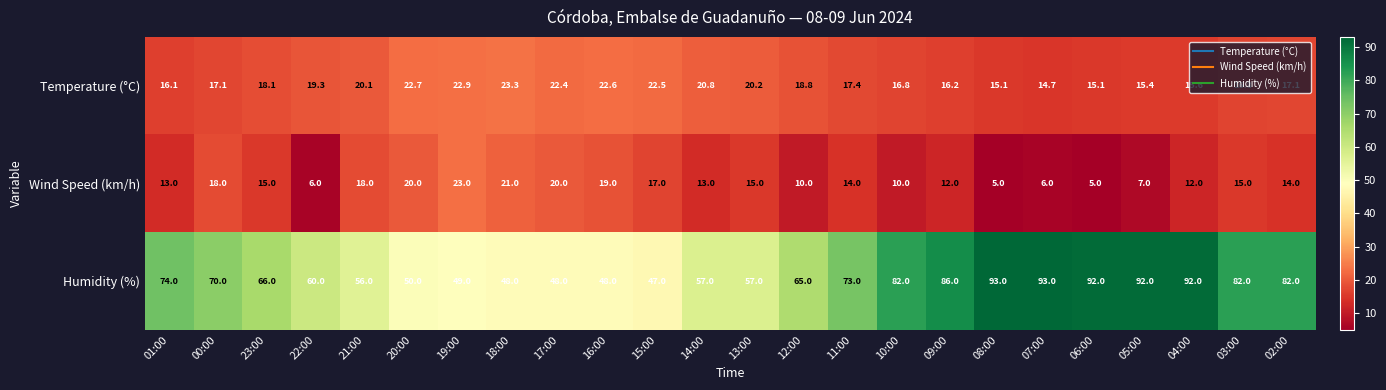

Rank the series by their maximum value, from lowest to highest.

Wind Speed (km/h), Temperature (°C), Humidity (%)